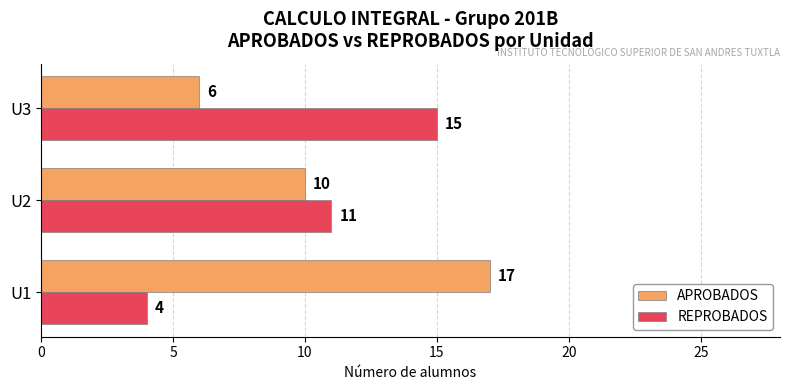

How many data points in REPROBADOS are less than 11?

1